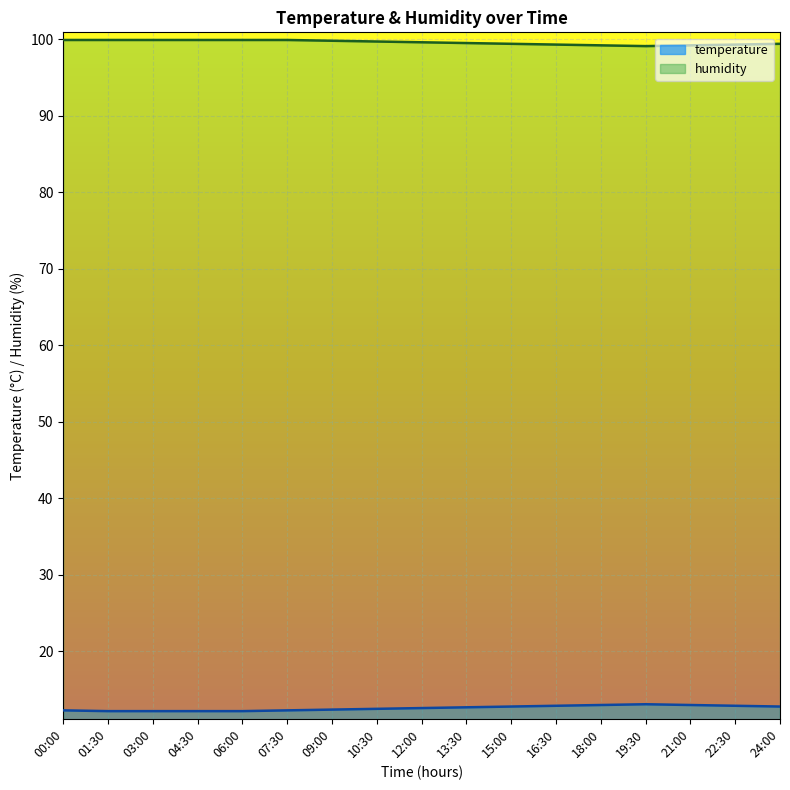

What are all the series names shown in the legend?

temperature, humidity